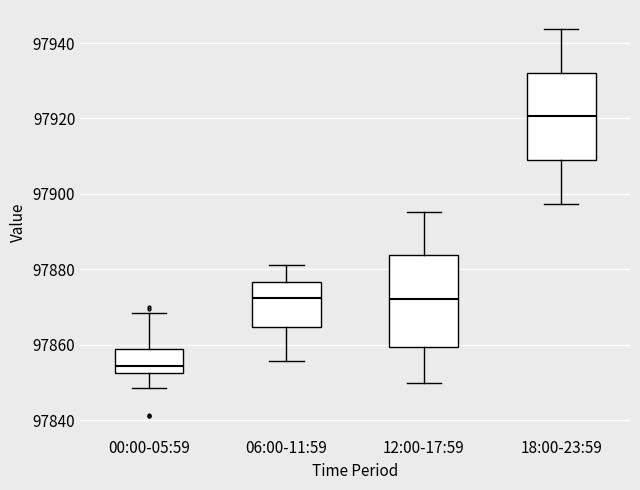

Reading left to right, read every box against the y-axis: the position of its median line, the range the box covers, and the ends of its whiskers. The values are not printed on the chart, so give them approximately, as read against the axis.

00:00-05:59: median 97854, box 97852 to 97858, whiskers 97848 to 97868
06:00-11:59: median 97872, box 97864 to 97876, whiskers 97856 to 97882
12:00-17:59: median 97872, box 97860 to 97884, whiskers 97850 to 97896
18:00-23:59: median 97920, box 97908 to 97932, whiskers 97898 to 97944